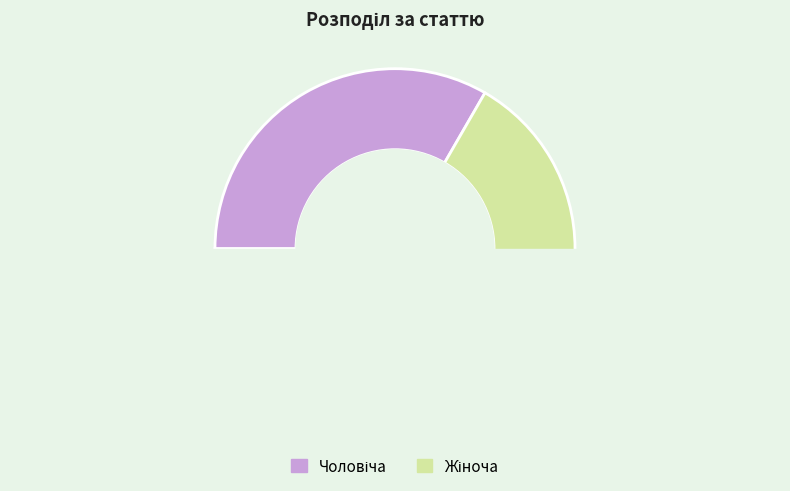

How many segments does this pie chart have?

2